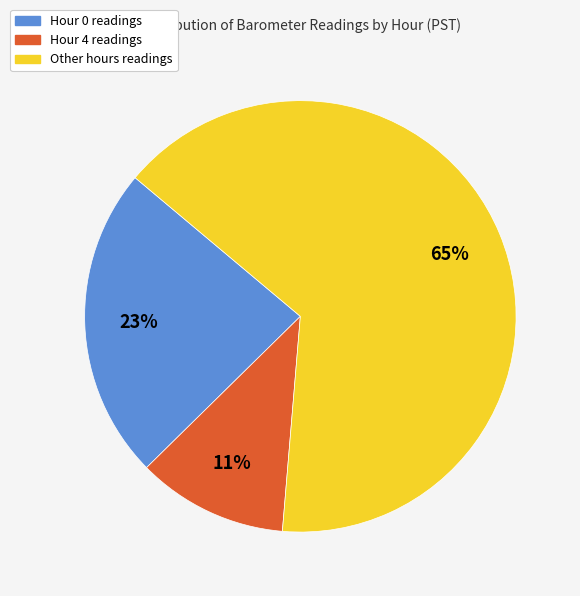

Combined, do Other hours readings and Hour 0 readings account for over 50%?

Yes